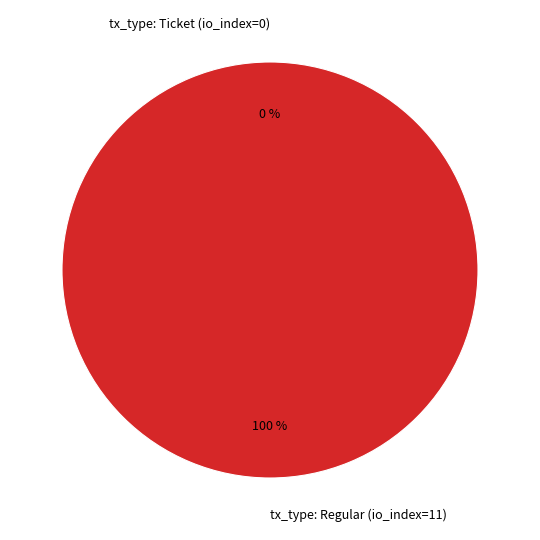

Does tx_type: Regular (io_index=11) represent more than half of the total?

Yes